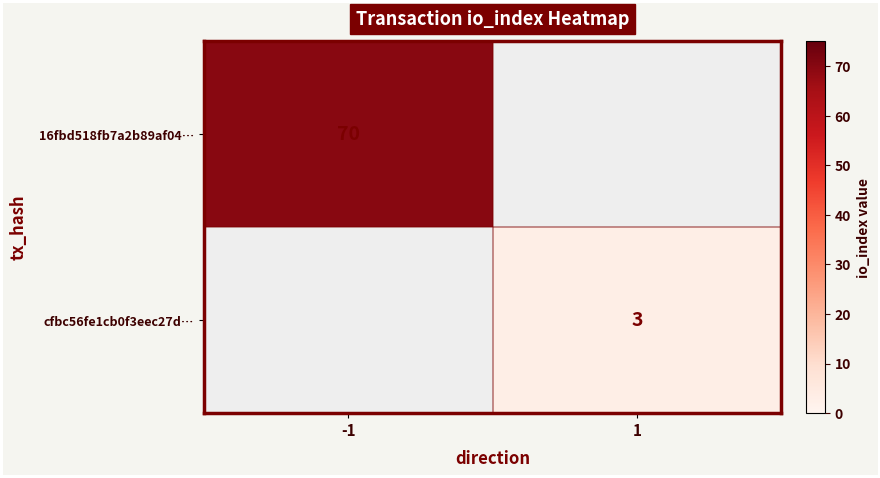

At how many categories does at least one series exceed 65?

1